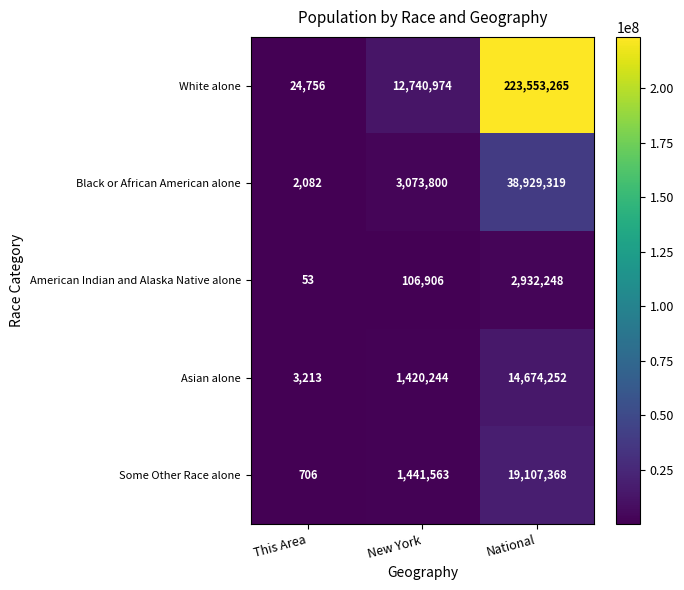

Rank the series by their maximum value, from highest to lowest.

White alone, Black or African American alone, Some Other Race alone, Asian alone, American Indian and Alaska Native alone